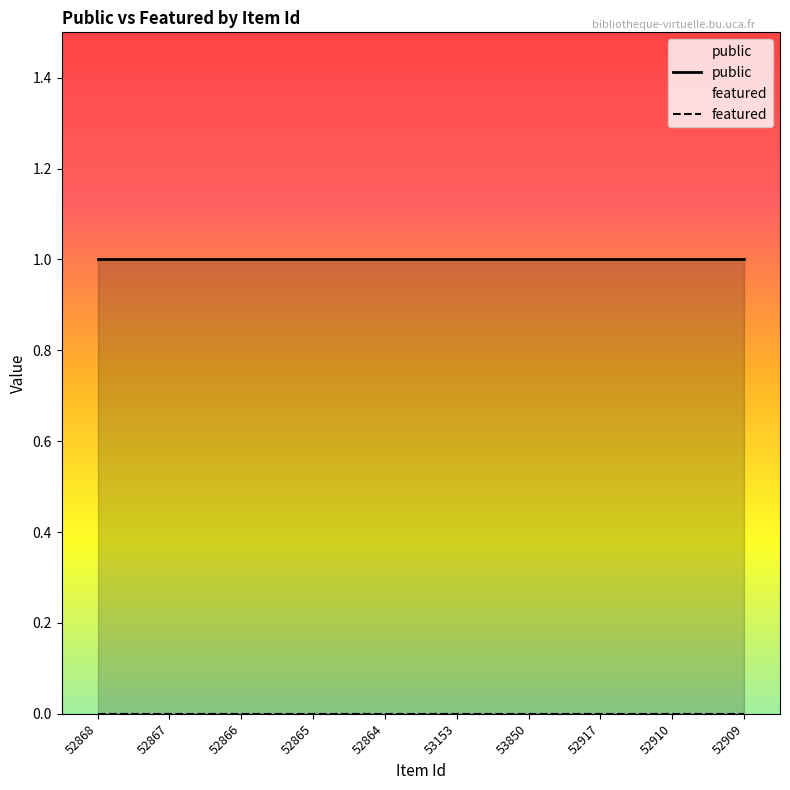

At how many categories does at least one series exceed 0?

10